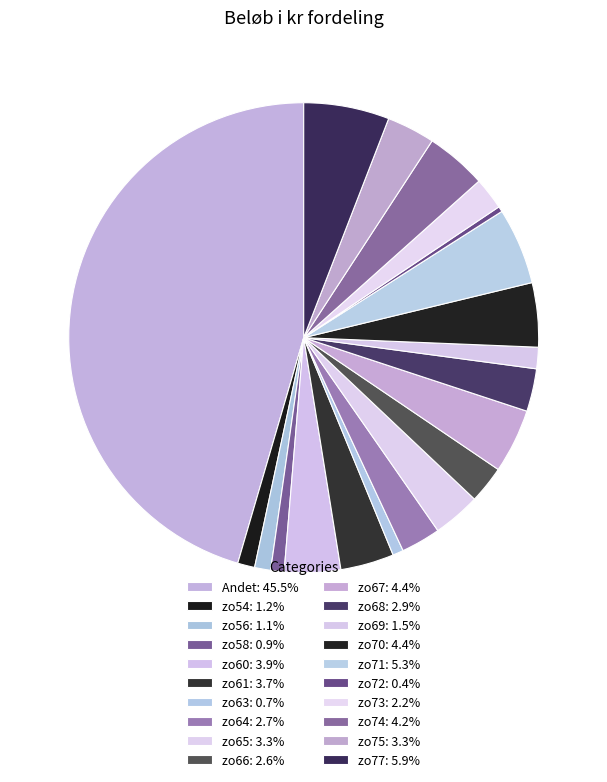

Combined, do zo66 and zo64 account for over 50%?

No